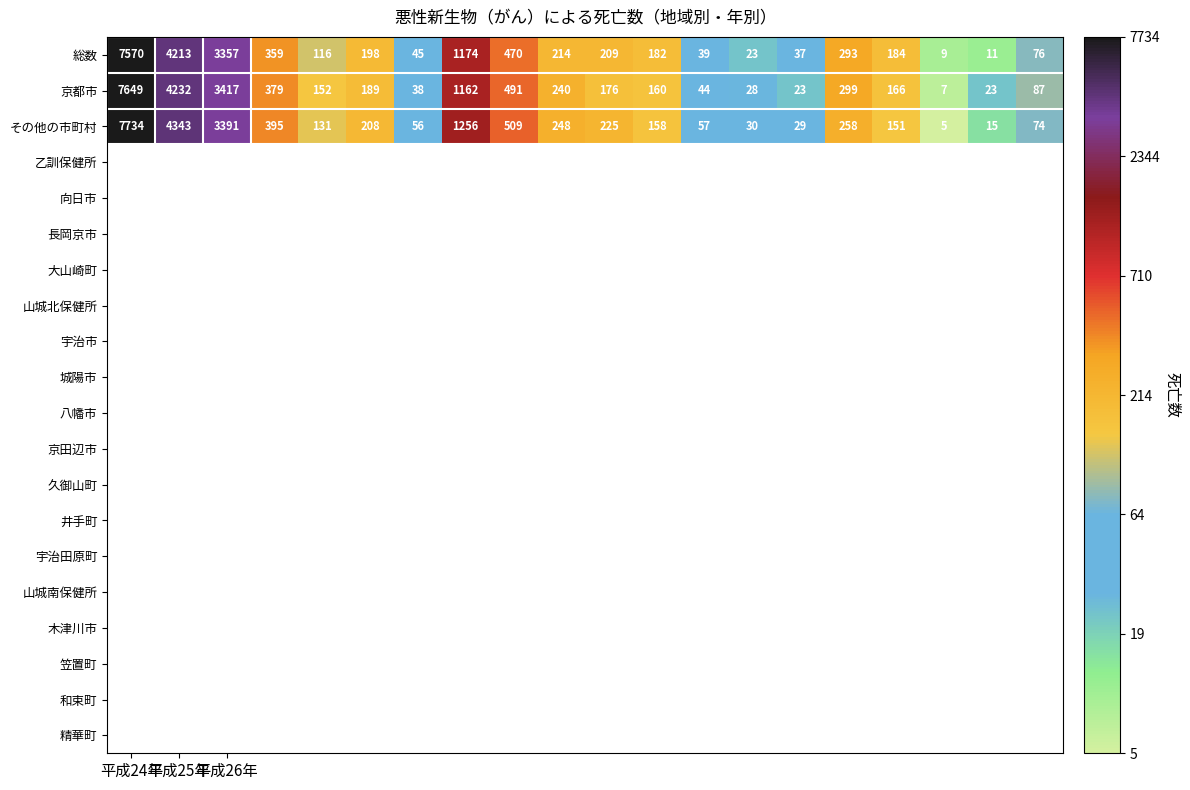

What is the difference between the maximum and minimum values in the 京都市 series?

7642